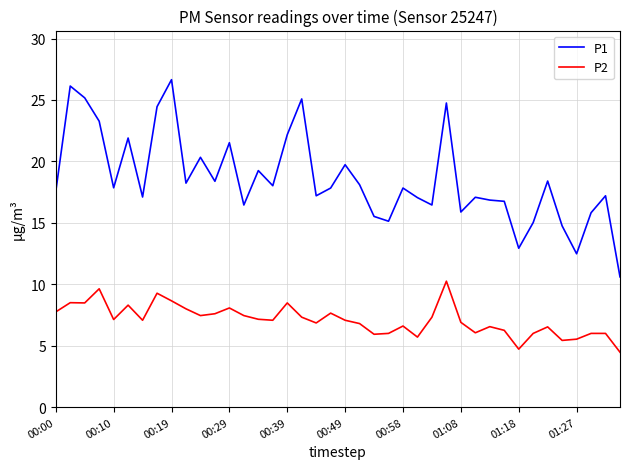

What is the sum of all P2 values?

284.0